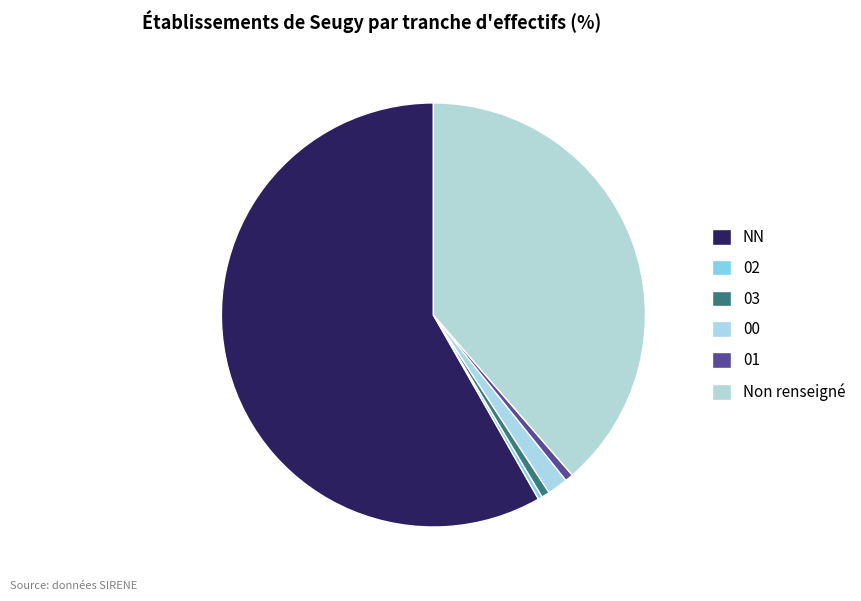

Count the number of slices in the pie.

6